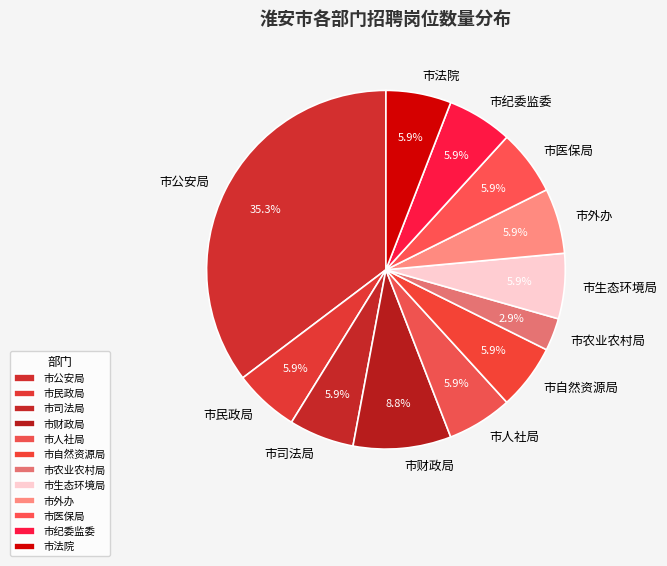

Which category has the biggest portion of the pie?

市公安局